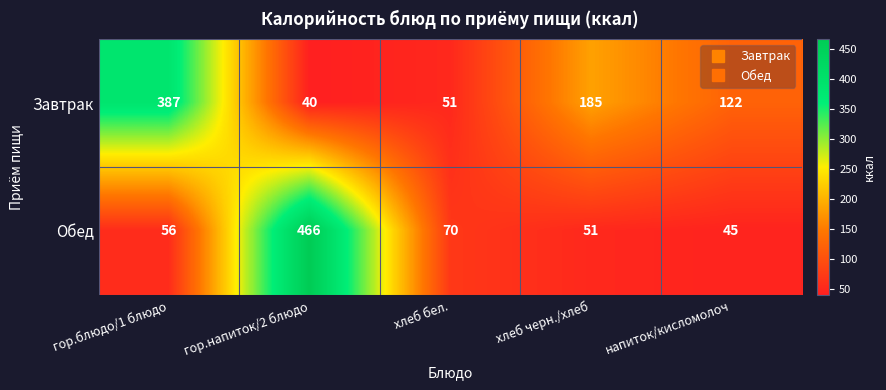

At how many categories does at least one series exceed 290?

2